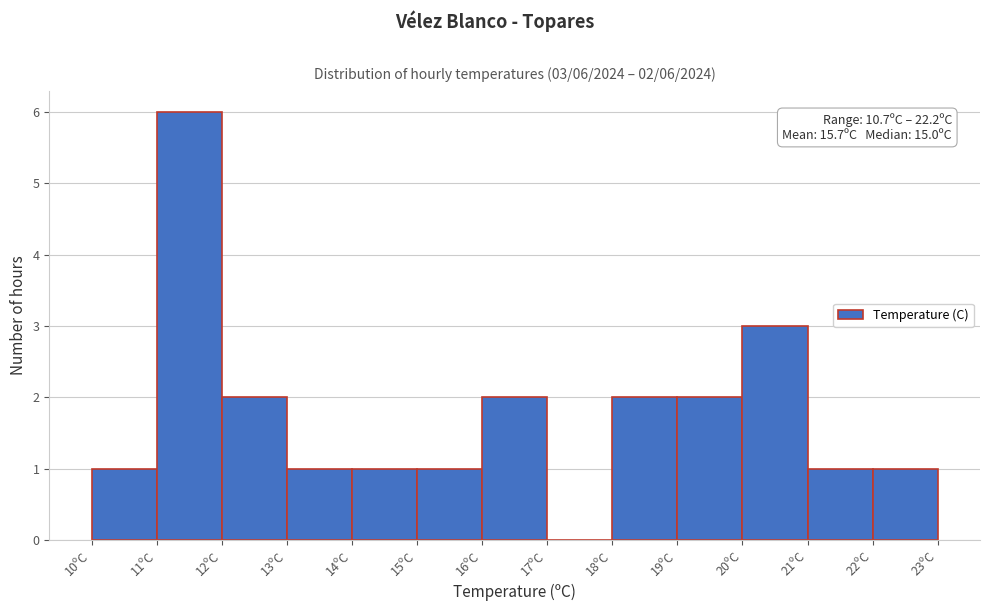

Which range on the x-axis has the tallest bar?

11 to 12